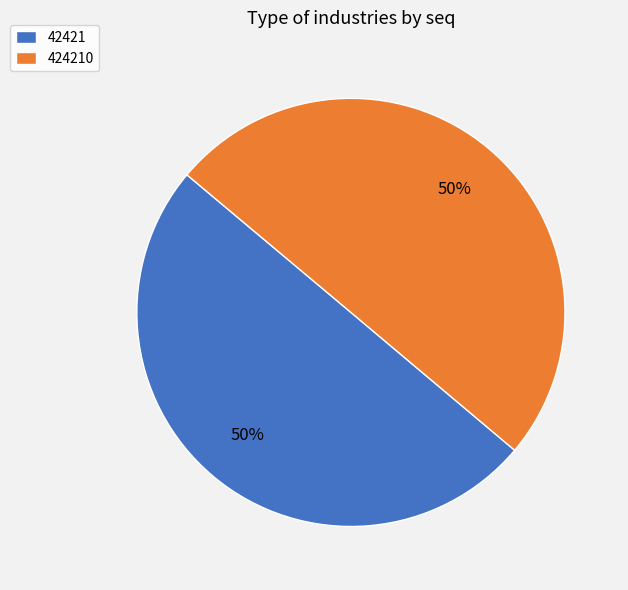

Do 42421 and 424210 together represent more than half of the pie?

Yes